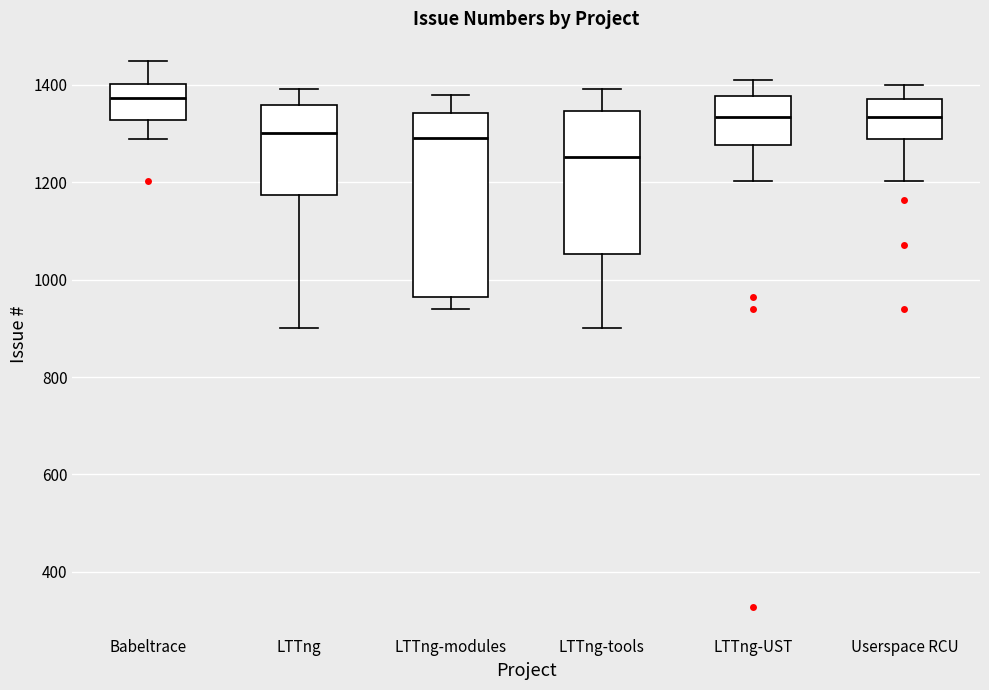

Comparing the boxes themselves (not the whiskers), which one is the tallest?

LTTng-modules